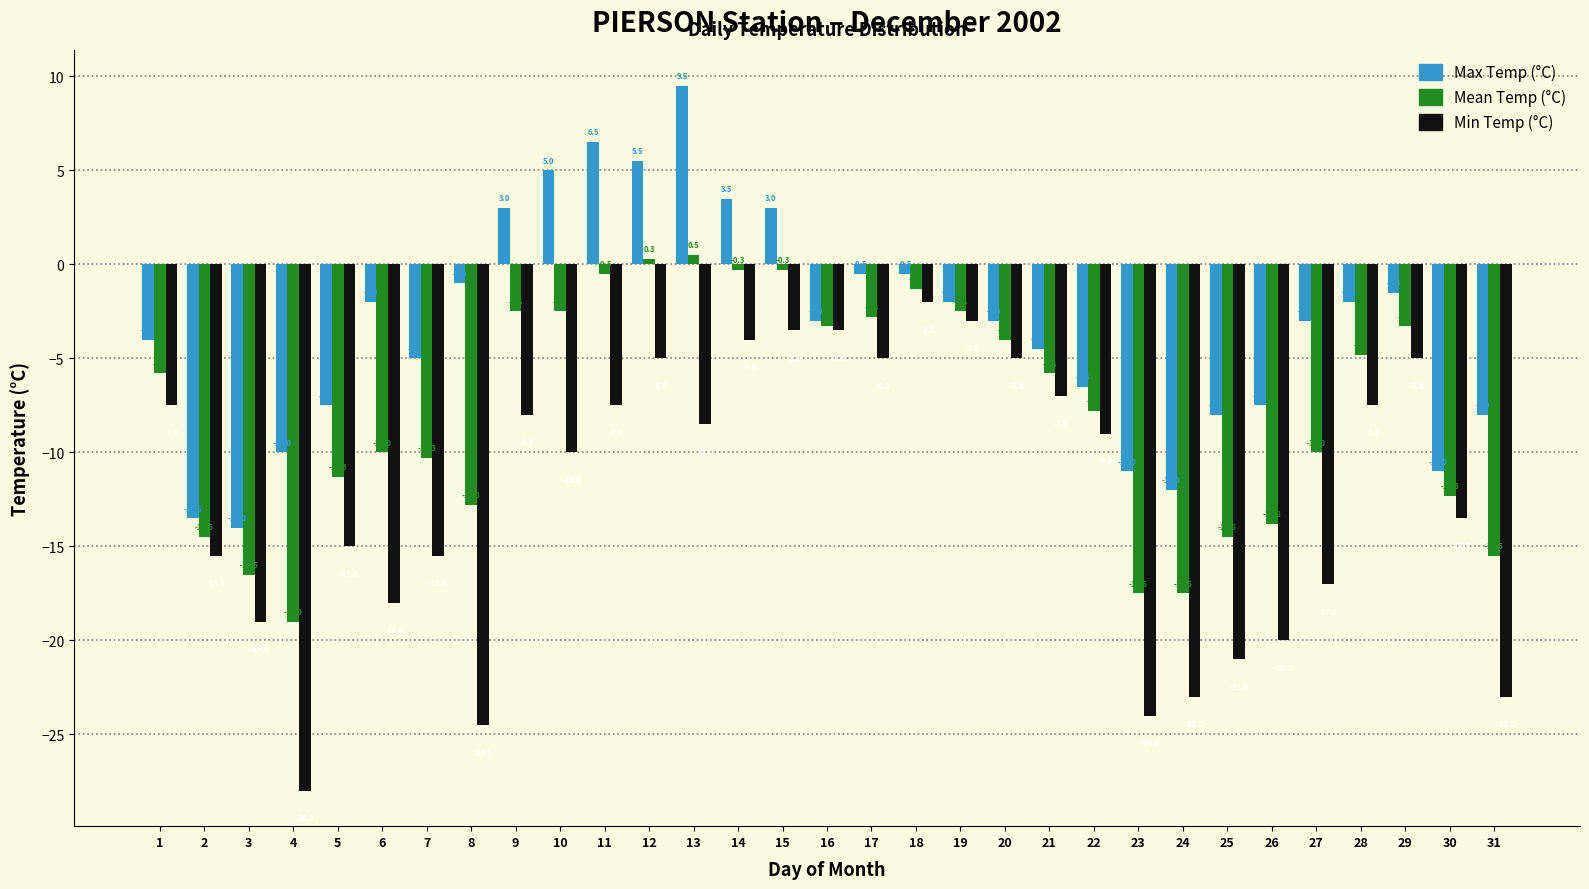

Reading left to right, list all the values displayed in this chart.

Max Temp (°C): -4.0	-13.5	-14.0	-10.0	-7.5	-2.0	-5.0	-1.0	3.0	5.0	6.5	5.5	9.5	3.5	3.0	-3.0	-0.5	-0.5	-2.0	-3.0	-4.5	-6.5	-11.0	-12.0	-8.0	-7.5	-3.0	-2.0	-1.5	-11.0	-8.0
Mean Temp (°C): -5.8	-14.5	-16.5	-19.0	-11.3	-10.0	-10.3	-12.8	-2.5	-2.5	-0.5	0.3	0.5	-0.3	-0.3	-3.3	-2.8	-1.3	-2.5	-4.0	-5.8	-7.8	-17.5	-17.5	-14.5	-13.8	-10.0	-4.8	-3.3	-12.3	-15.5
Min Temp (°C): -7.5	-15.5	-19.0	-28.0	-15.0	-18.0	-15.5	-24.5	-8.0	-10.0	-7.5	-5.0	-8.5	-4.0	-3.5	-3.5	-5.0	-2.0	-3.0	-5.0	-7.0	-9.0	-24.0	-23.0	-21.0	-20.0	-17.0	-7.5	-5.0	-13.5	-23.0